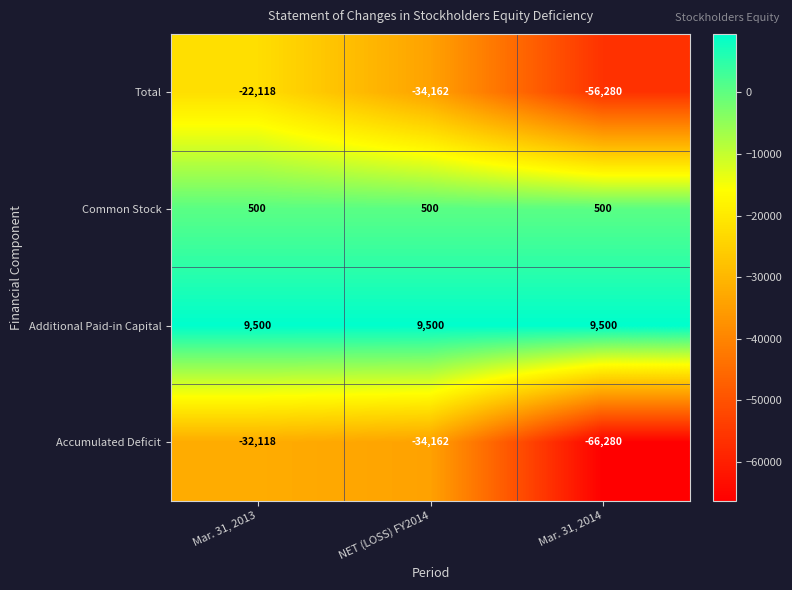

True or false: Additional Paid-in Capital has a value of 9500 at NET (LOSS) FY2014.

True